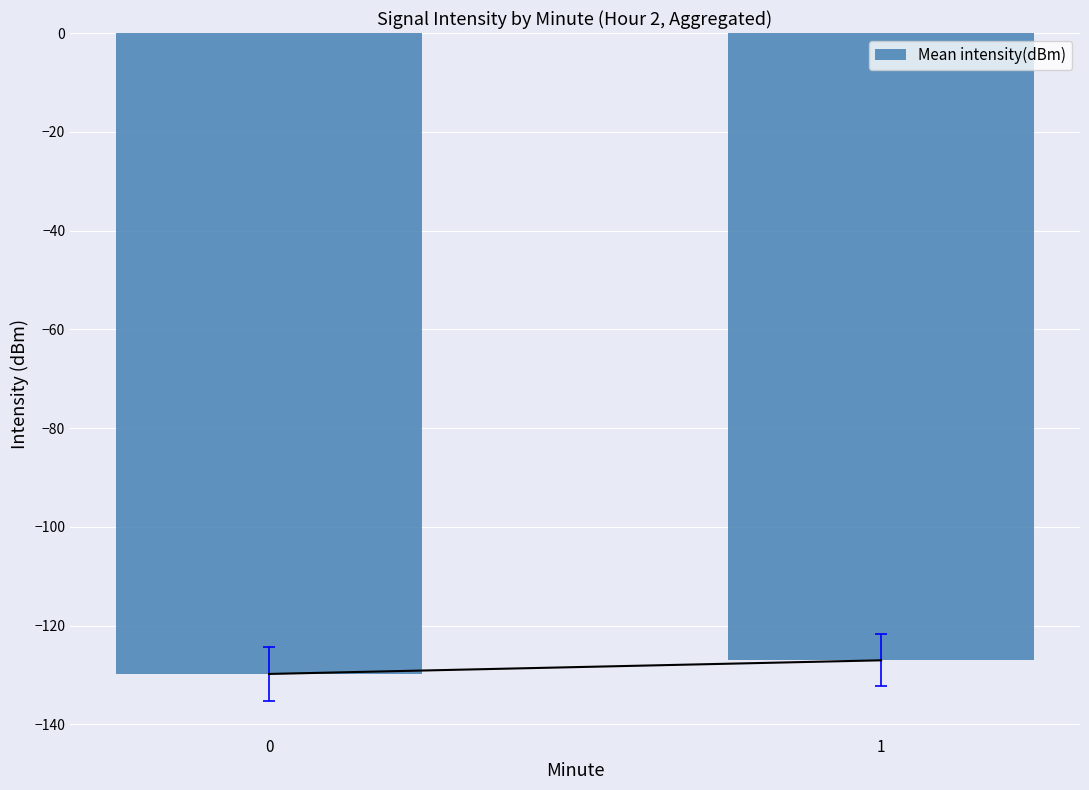

The chart shows a value of -40.3 at 1. True or false?

False